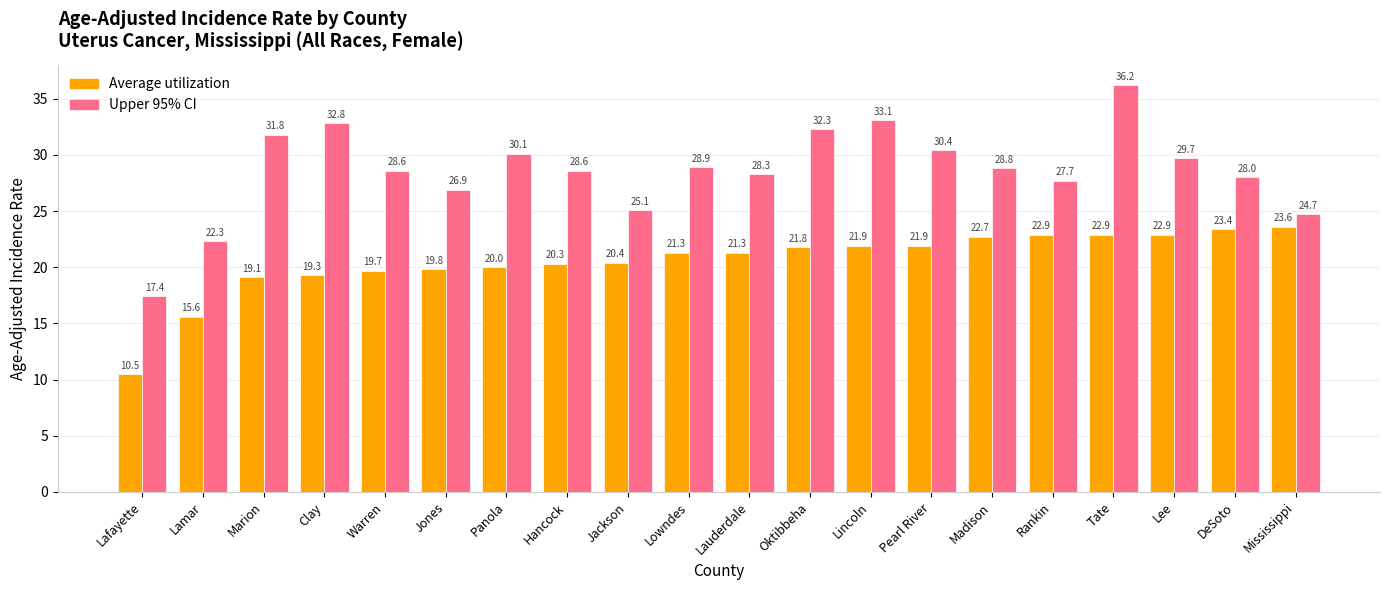

Reading left to right, transcribe all the data shown in this chart.

Average utilization: 10.5	15.6	19.1	19.3	19.7	19.8	20.0	20.3	20.4	21.3	21.3	21.8	21.9	21.9	22.7	22.9	22.9	22.9	23.4	23.6
Upper 95% CI: 17.4	22.3	31.8	32.8	28.6	26.9	30.1	28.6	25.1	28.9	28.3	32.3	33.1	30.4	28.8	27.7	36.2	29.7	28.0	24.7